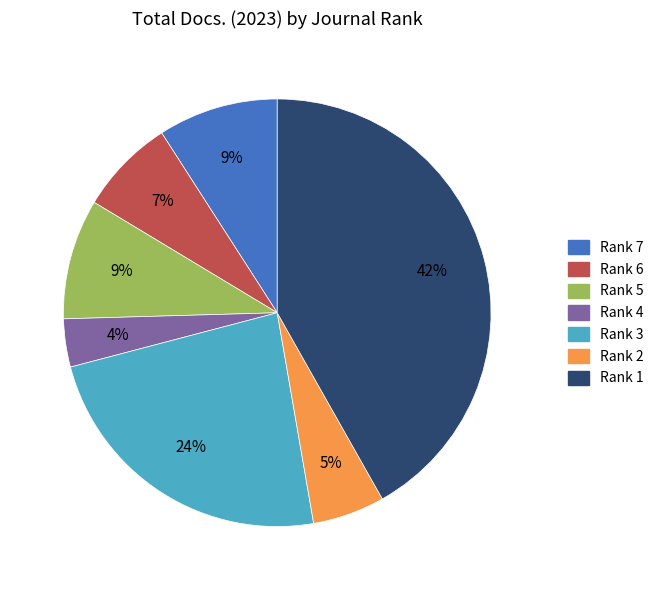

Between Rank 1 and Rank 7, which is larger?

Rank 1